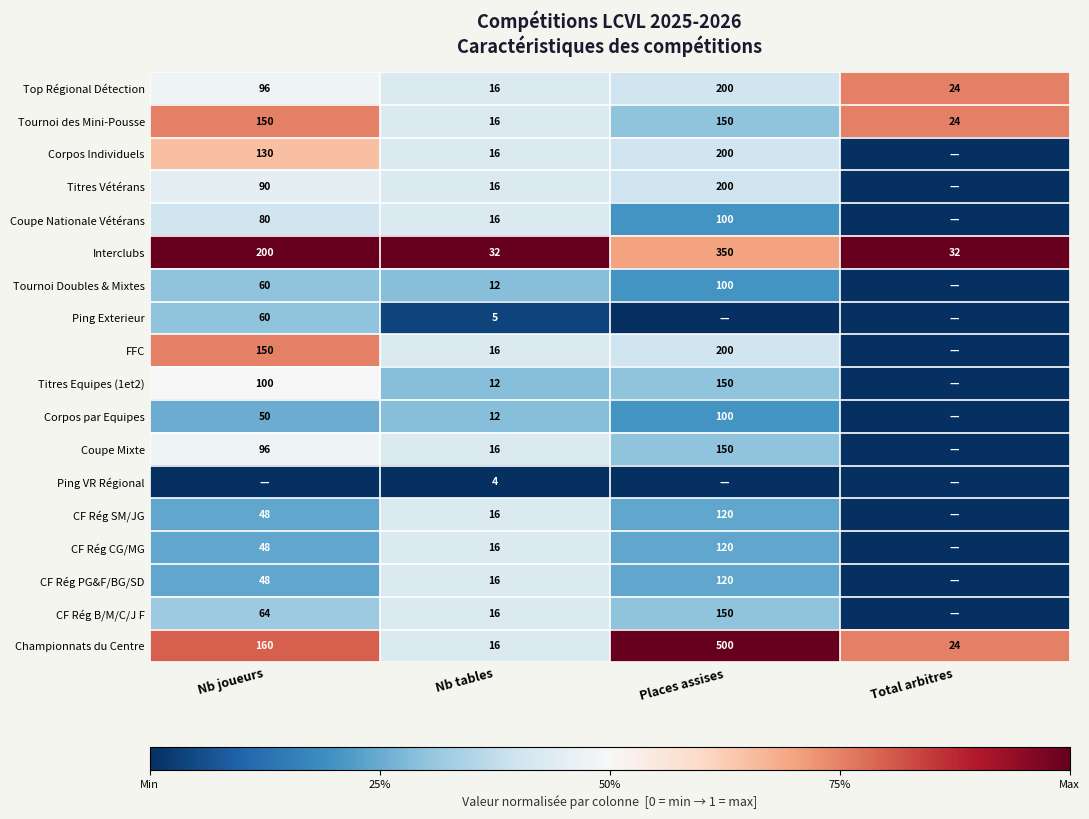

What is the sum of all Championnats du Centre values?

700